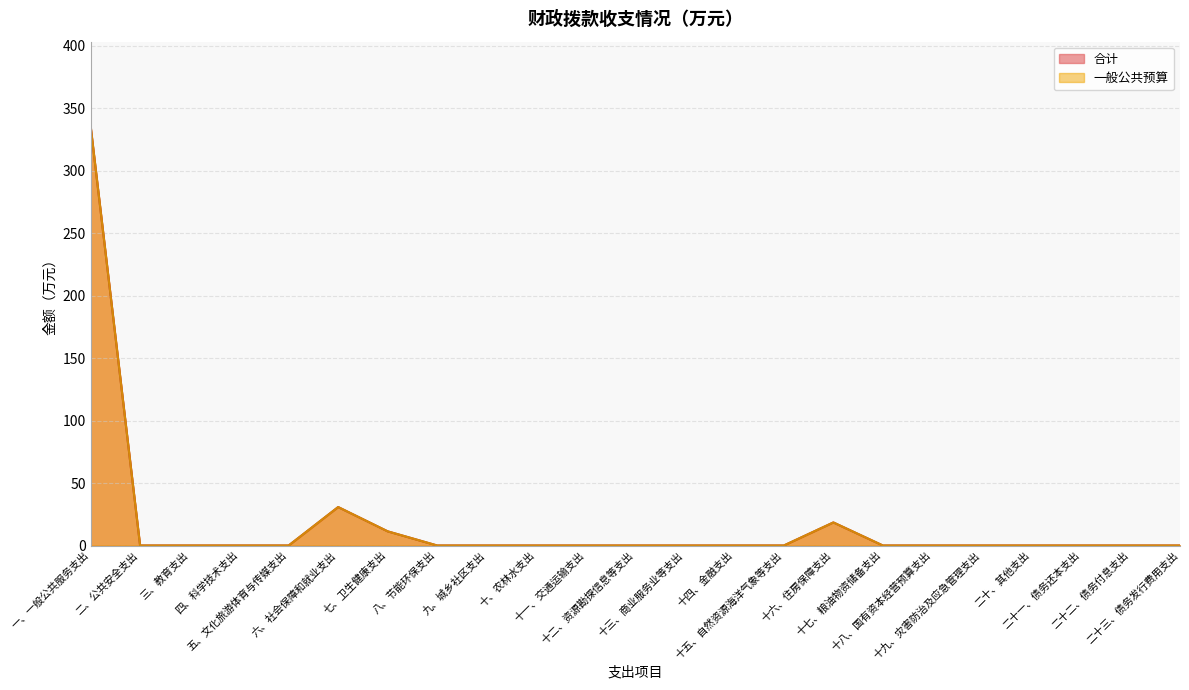

At which category does 一般公共预算 reach its first local peak?

六、社会保障和就业支出